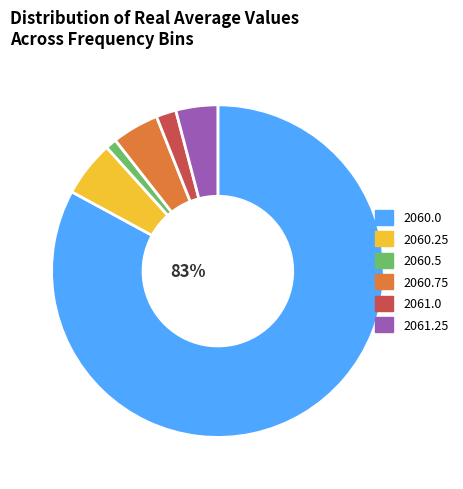

Between 2061.25 and 2060.25, which is larger?

2060.25